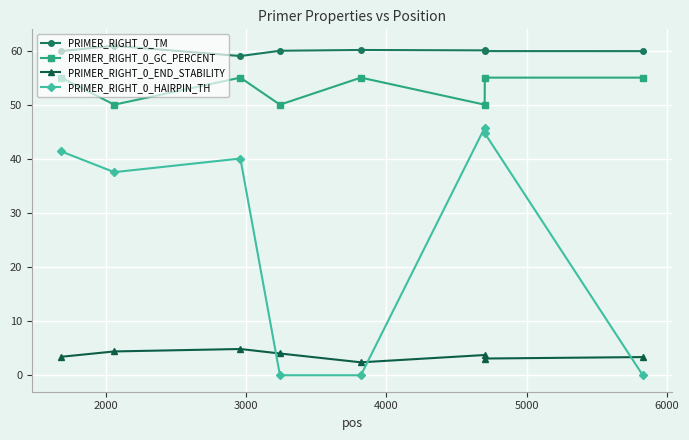

True or false: PRIMER_RIGHT_0_TM and PRIMER_RIGHT_0_GC_PERCENT cross at least once.

False